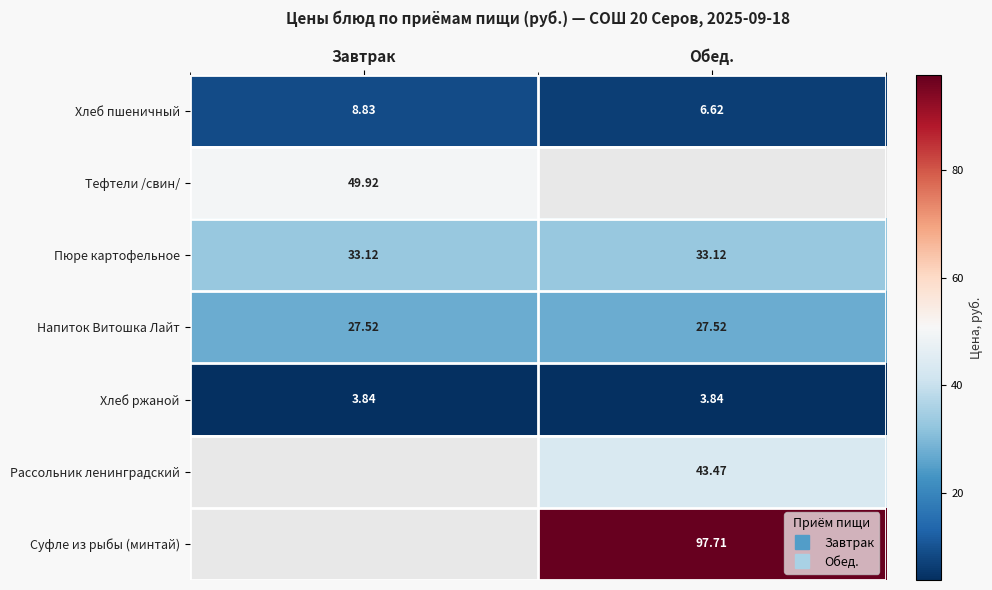

At which category does the chart reach its peak across all series?

Обед.